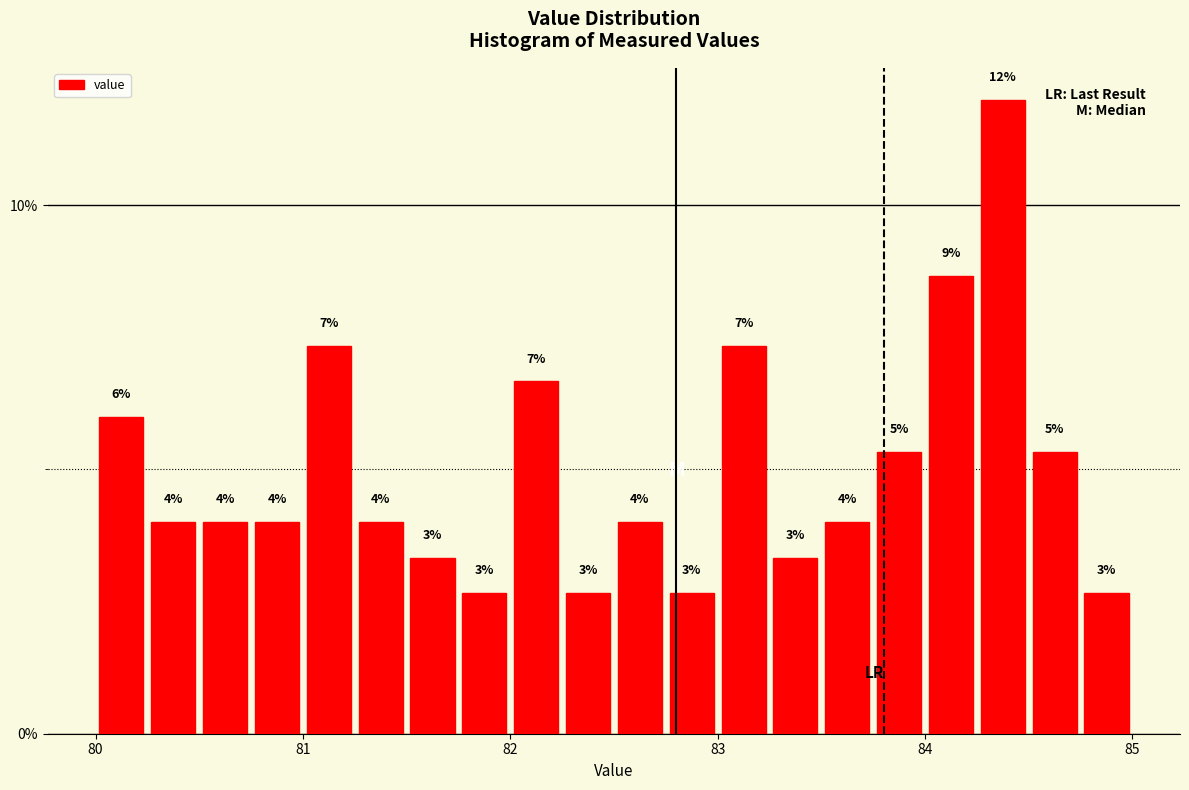

Around what value on the x-axis is the tallest bar? Give the approximate position of its centre, as read against the axis.

84.4